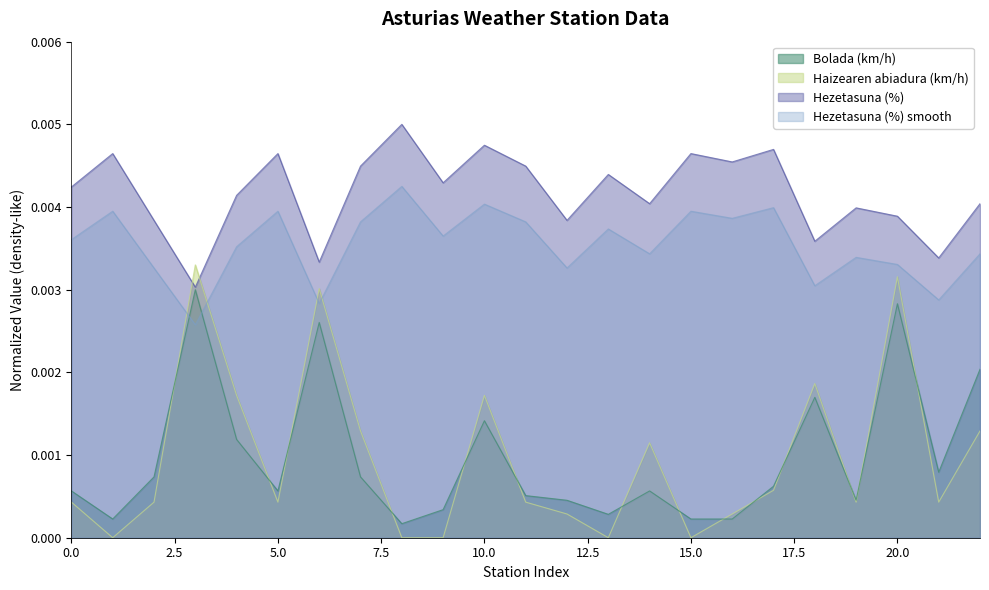

Between which two adjacent categories do Haizearen abiadura (km/h) and Bolada (km/h) first intersect?

Asturias Aeropuerto and Cabo Busto